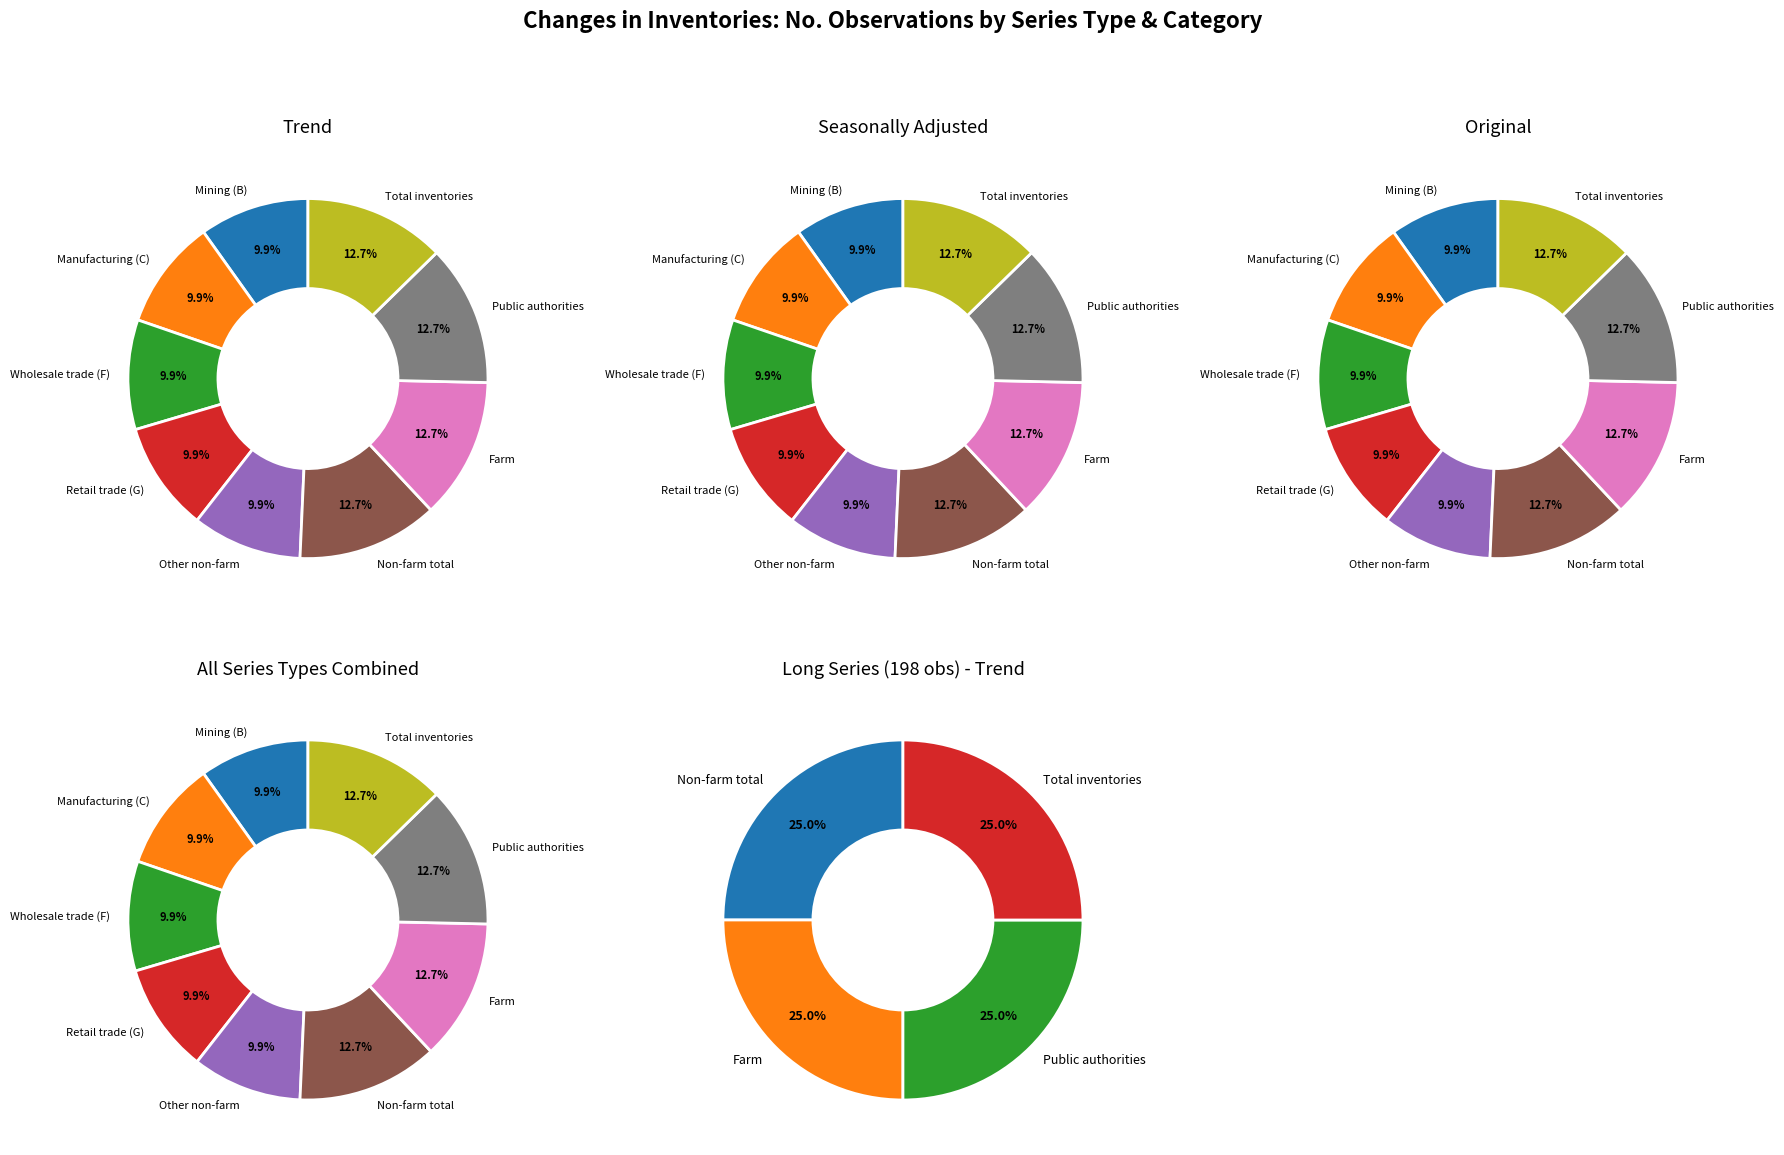

Do Public authorities and Mining (B) together represent more than half of the pie?

No